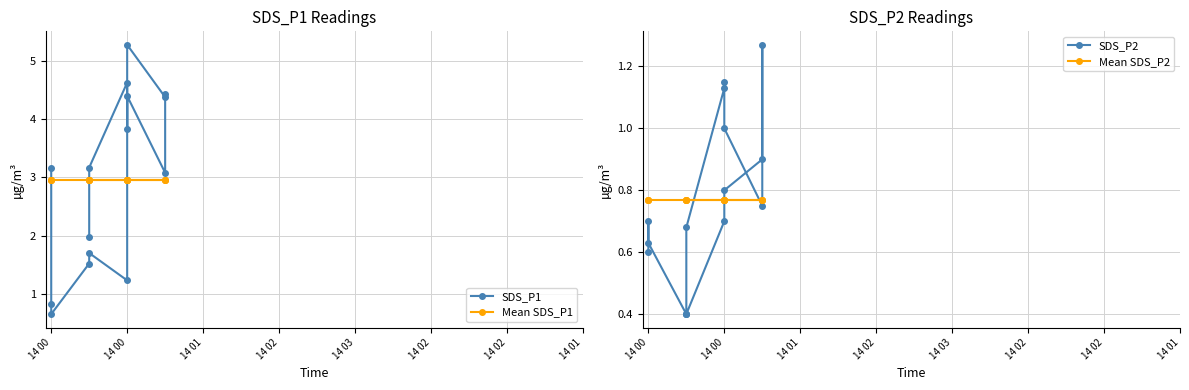

Which series has the largest total across all categories?

SDS_P1